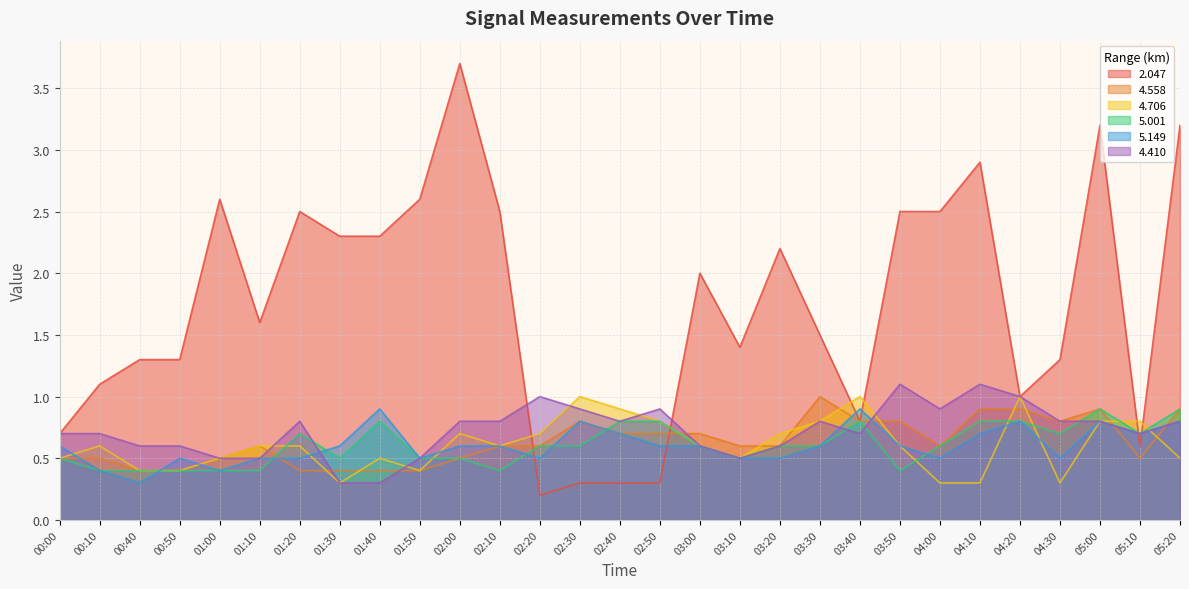

What is the label of the 25th point from the right?

01:00